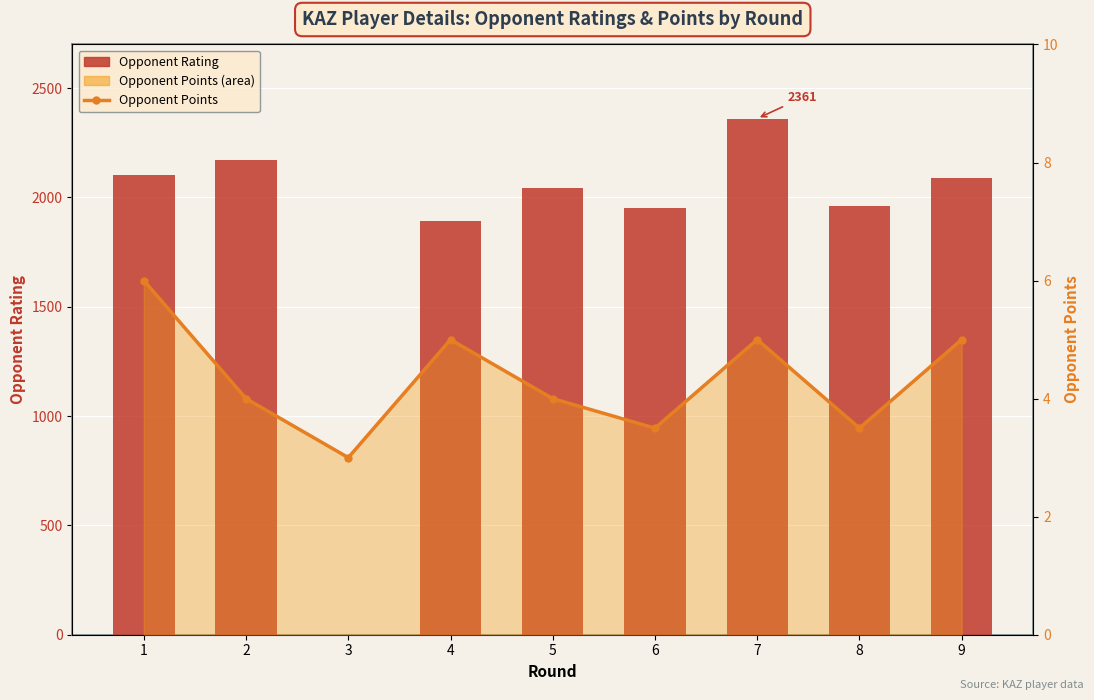

At which label does Opponent Points first exceed 4?

1